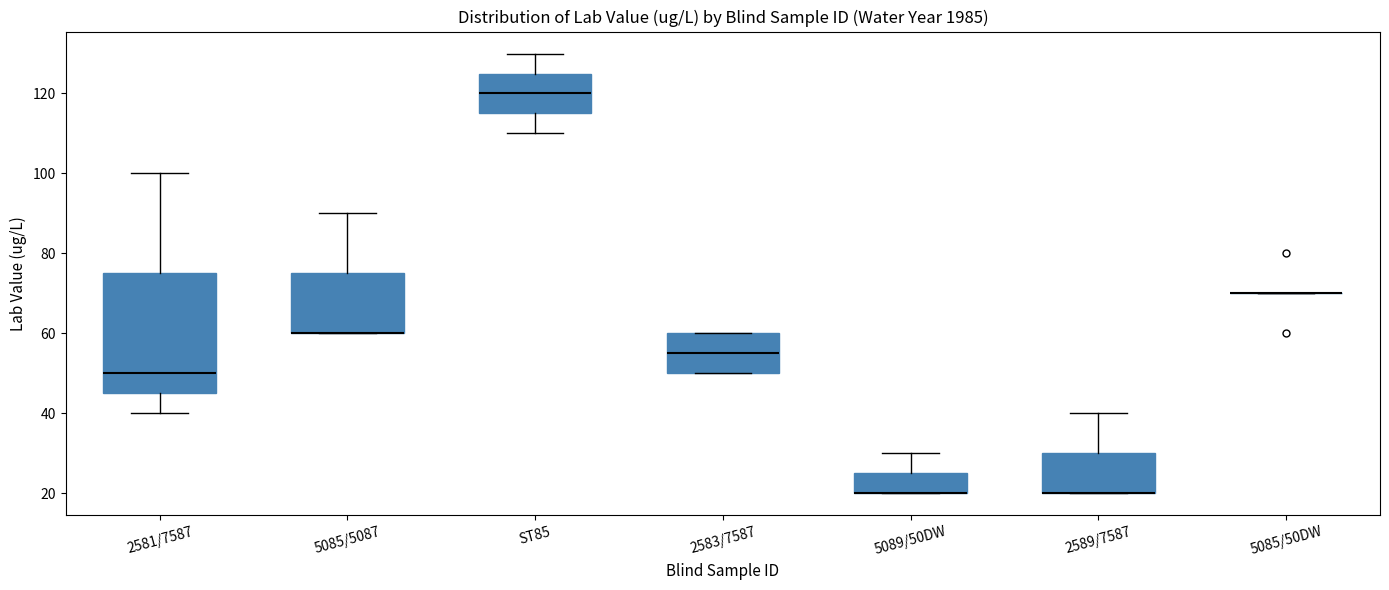

Reading left to right, read every box against the y-axis: the position of its median line, the range the box covers, and the ends of its whiskers. The values are not printed on the chart, so give them approximately, as read against the axis.

2581/7587: median 50, box 46 to 76, whiskers 40 to 100
5085/5087: median 60 (drawn on the box's lower edge), box 60 to 76, whiskers 60 to 90
ST85: median 120, box 116 to 126, whiskers 110 to 130
2583/7587: median 56, box 50 to 60, whiskers 50 to 60
5089/50DW: median 20 (drawn on the box's lower edge), box 20 to 26, whiskers 20 to 30
2589/7587: median 20 (drawn on the box's lower edge), box 20 to 30, whiskers 20 to 40
5085/50DW: box collapsed to a line at 70, whiskers 70 to 70